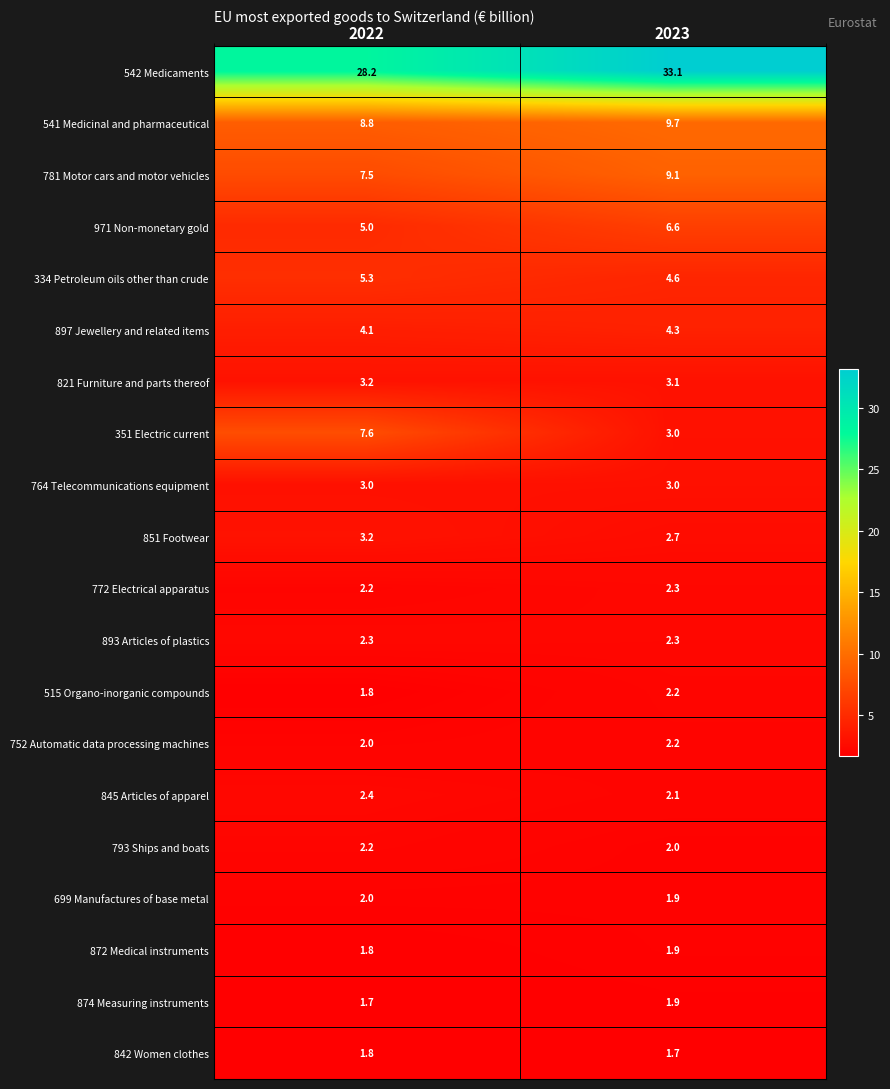

What is the smallest value displayed?

1.7